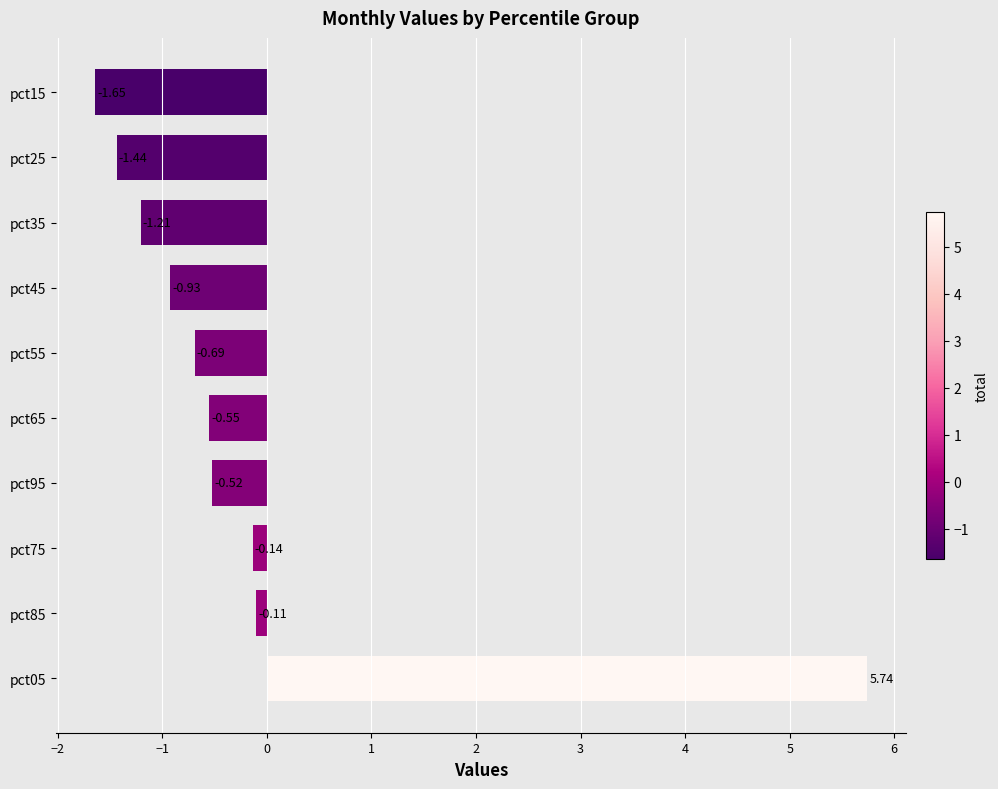

Where is the data nearest to the value 2?

pct85